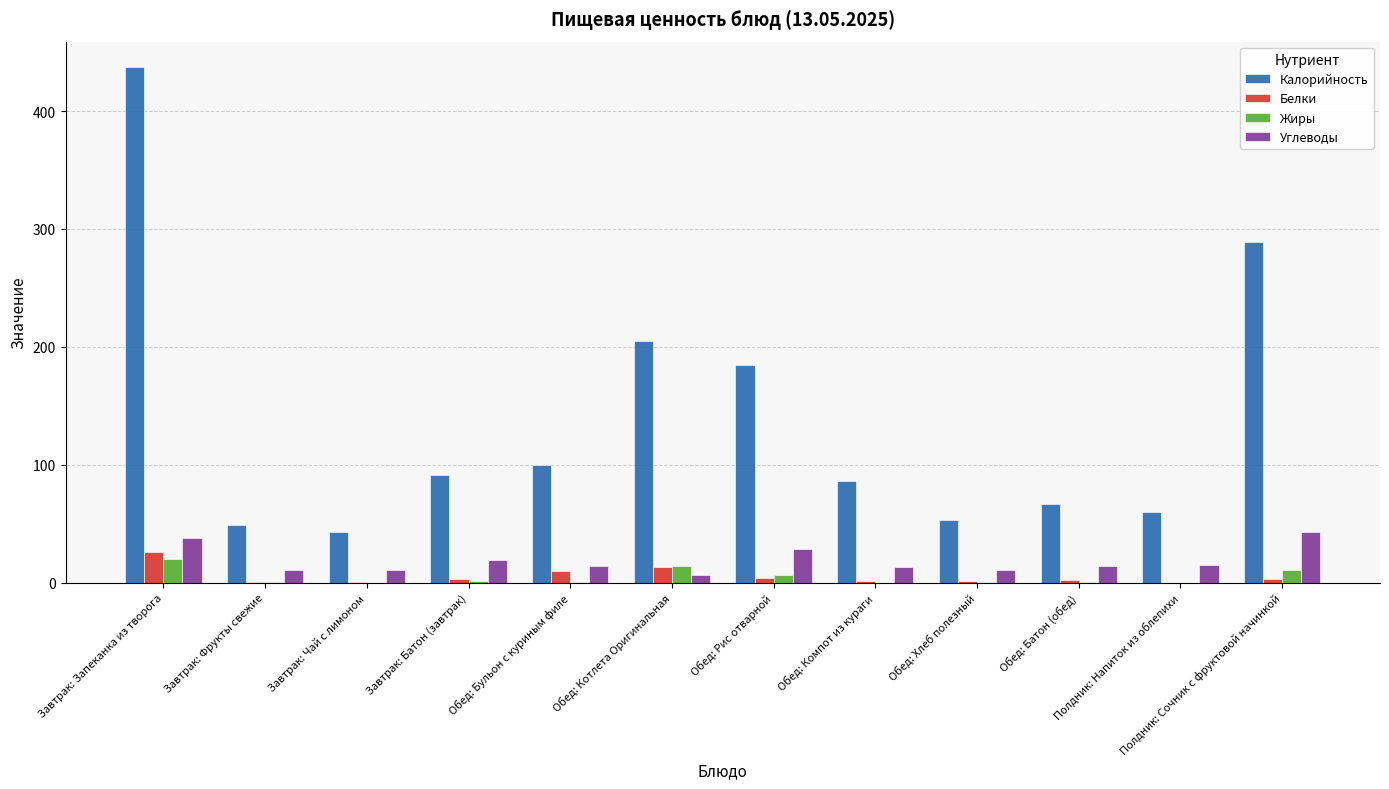

Which series has the widest spread of values?

Калорийность